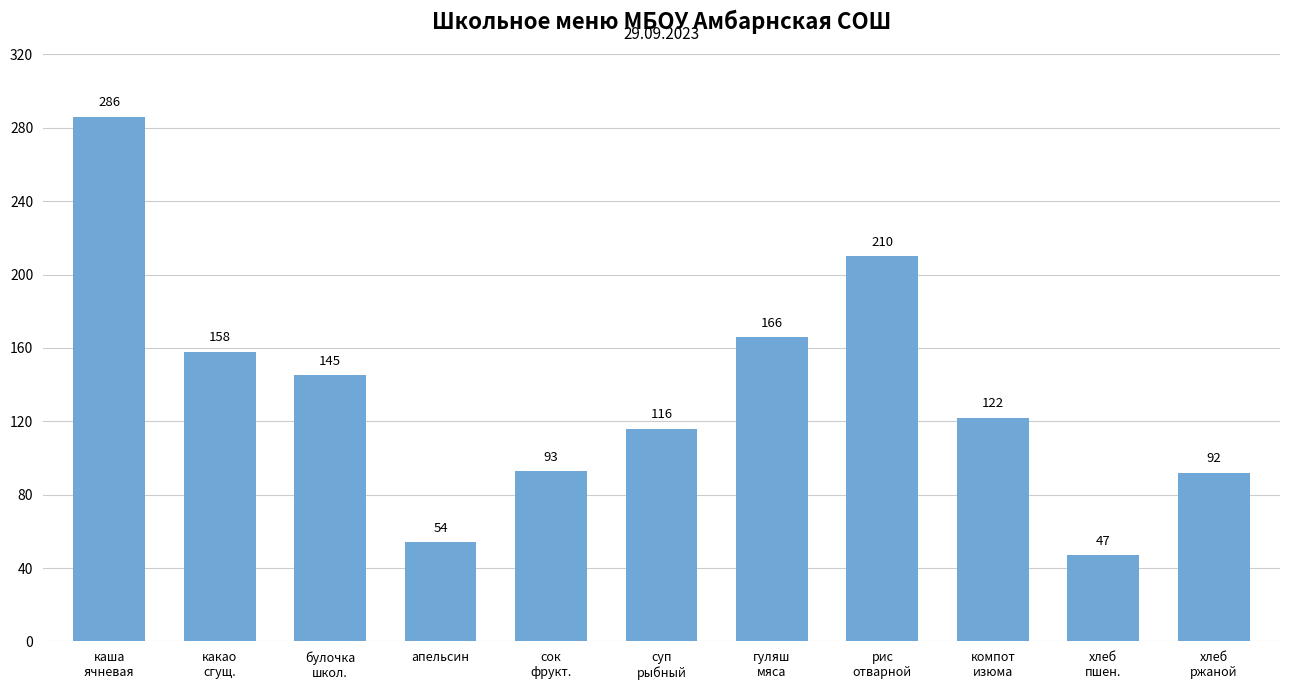

List the labels in order of value, largest first.

каша
ячневая, рис
отварной, гуляш
мяса, какао
сгущ., булочка
школ., компот
изюма, суп
рыбный, сок
фрукт., хлеб
ржаной, апельсин, хлеб
пшен.